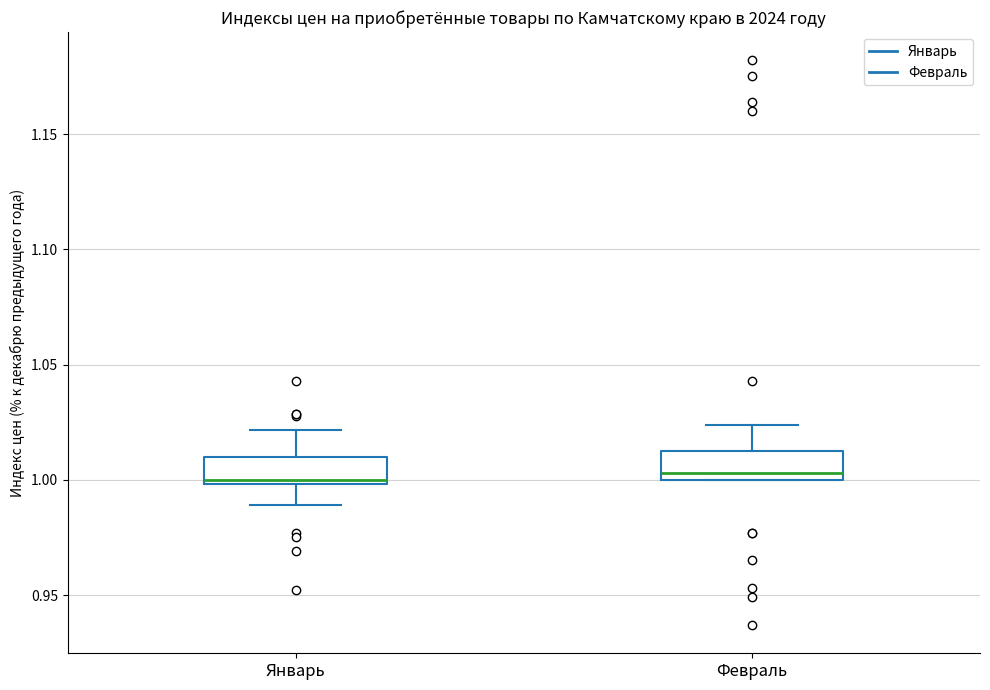

Reading left to right, read every box against the y-axis: the position of its median line, the range the box covers, and the ends of its whiskers. The values are not printed on the chart, so give them approximately, as read against the axis.

Январь: median 1.000 (just above the box's lower edge), box 1.000 to 1.010, whiskers 0.990 to 1.020
Февраль: median 1.005, box 1.000 to 1.015, whiskers 1.000 to 1.025